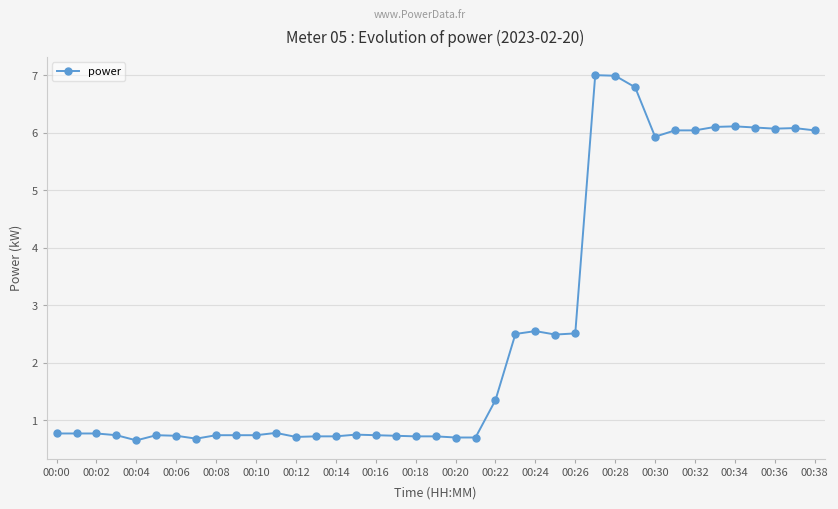

What is the smallest value displayed?

0.7